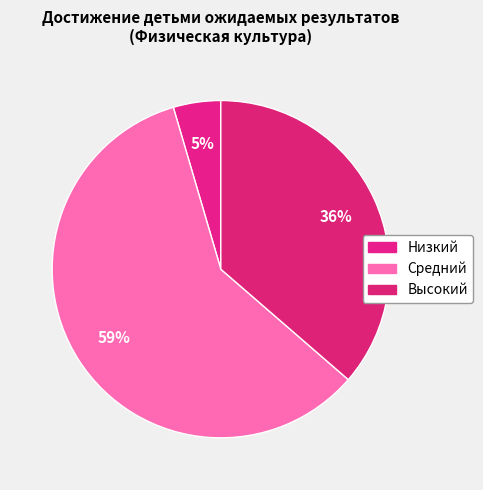

The Высокий slice represents 36% of the pie. True or false?

True